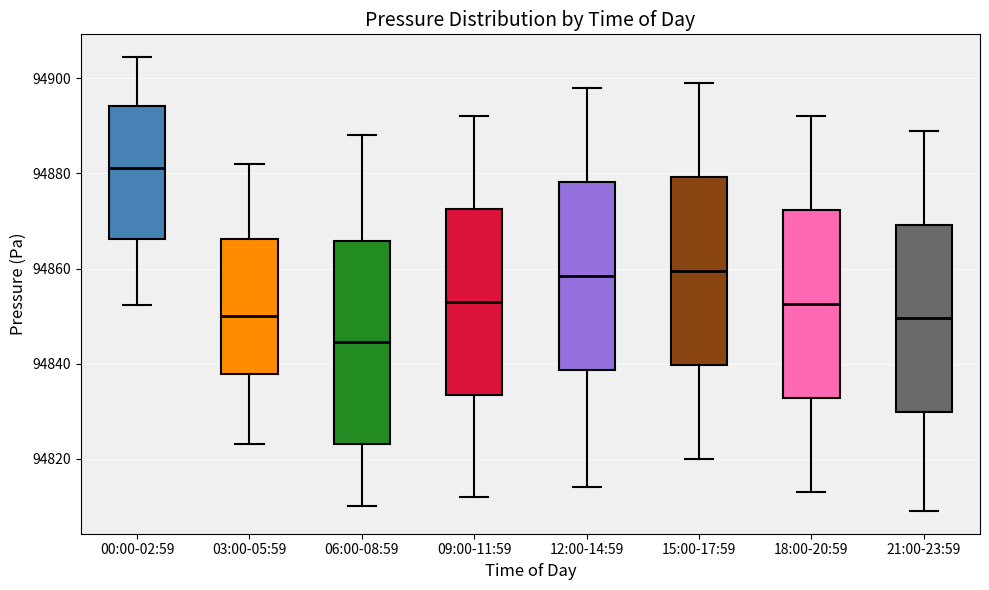

Reading left to right, read every box against the y-axis: the position of its median line, the range the box covers, and the ends of its whiskers. The values are not printed on the chart, so give them approximately, as read against the axis.

00:00-02:59: median 94882, box 94866 to 94894, whiskers 94852 to 94904
03:00-05:59: median 94850, box 94838 to 94866, whiskers 94824 to 94882
06:00-08:59: median 94844, box 94824 to 94866, whiskers 94810 to 94888
09:00-11:59: median 94854, box 94834 to 94872, whiskers 94812 to 94892
12:00-14:59: median 94858, box 94838 to 94878, whiskers 94814 to 94898
15:00-17:59: median 94860, box 94840 to 94880, whiskers 94820 to 94900
18:00-20:59: median 94852, box 94832 to 94872, whiskers 94814 to 94892
21:00-23:59: median 94850, box 94830 to 94870, whiskers 94810 to 94890